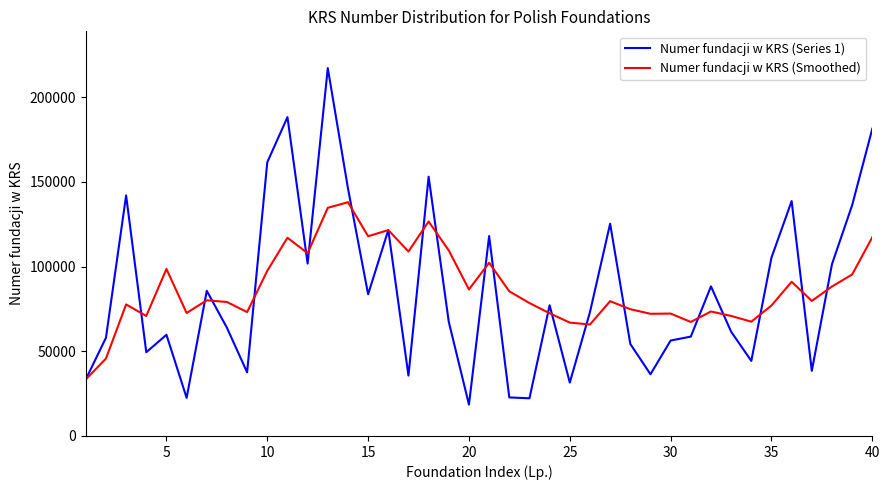

Rank the series by their maximum value, from lowest to highest.

Numer fundacji w KRS (Smoothed), Numer fundacji w KRS (Series 1)